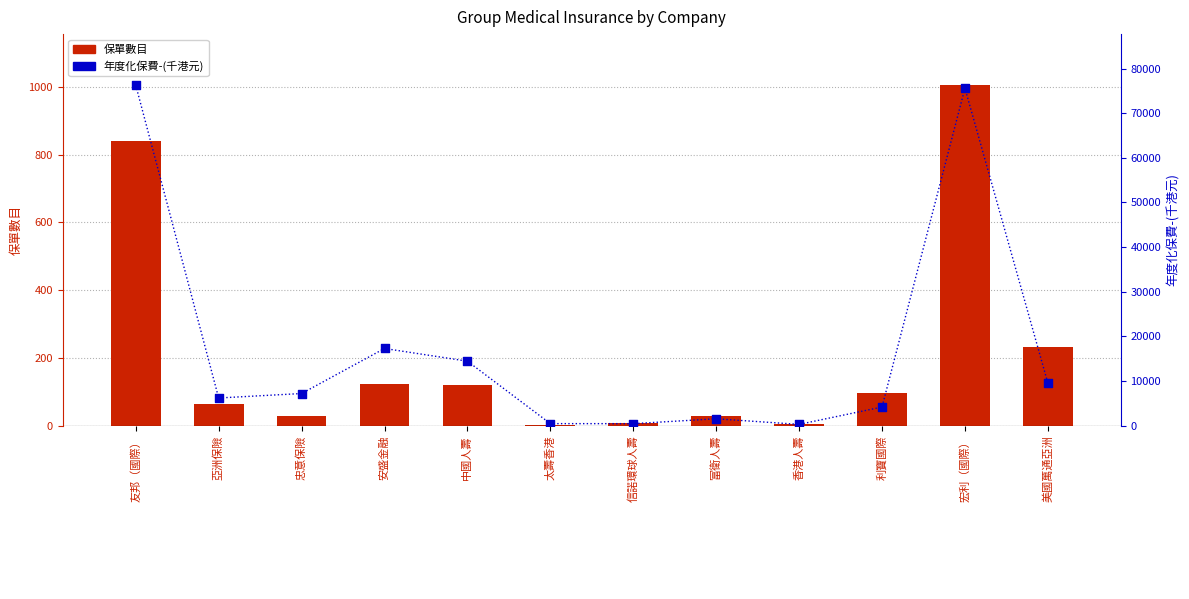

At which category is the sum across all series the highest?

友邦（國際）